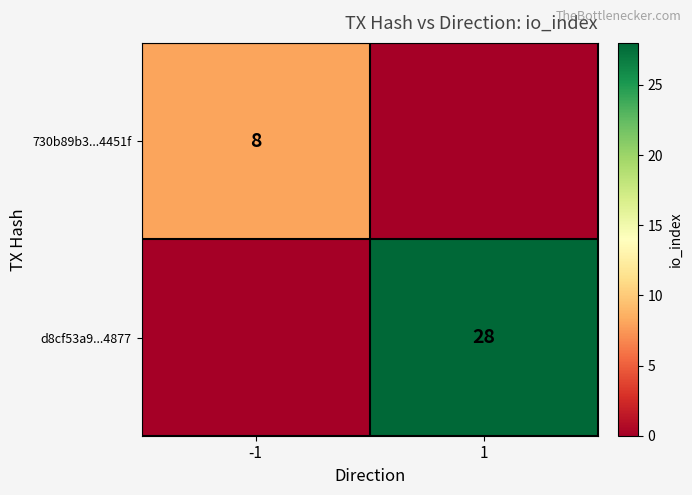

True or false: 730b89b3...4451f has a value of 8 at -1.

True